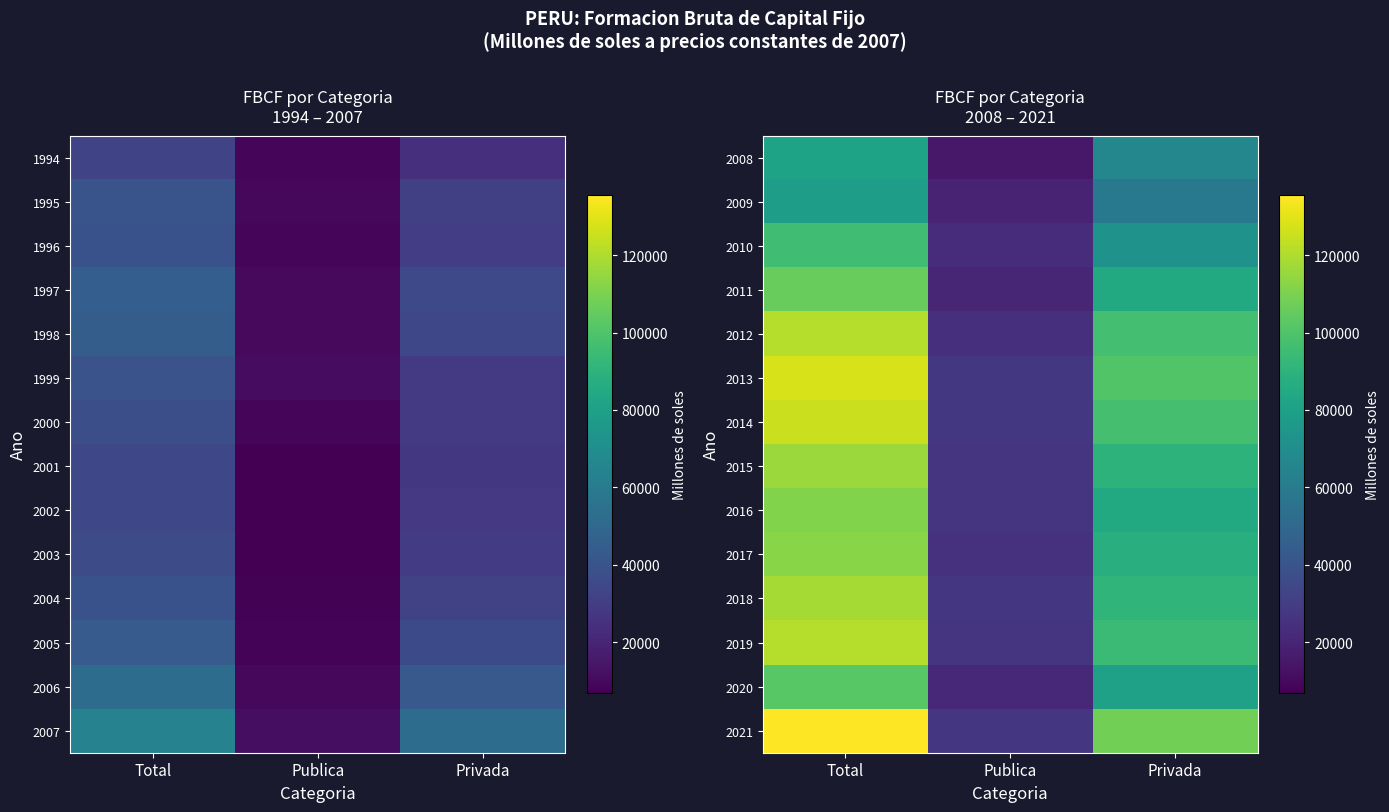

The 2020 series shows 80319 at Privada. True or false?

True